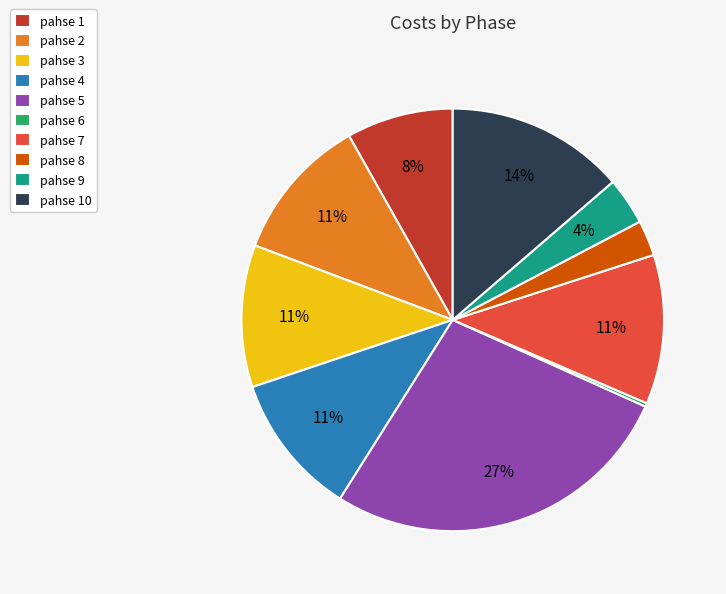

To the nearest percent, what percentage of the pie is pahse 9?

4%